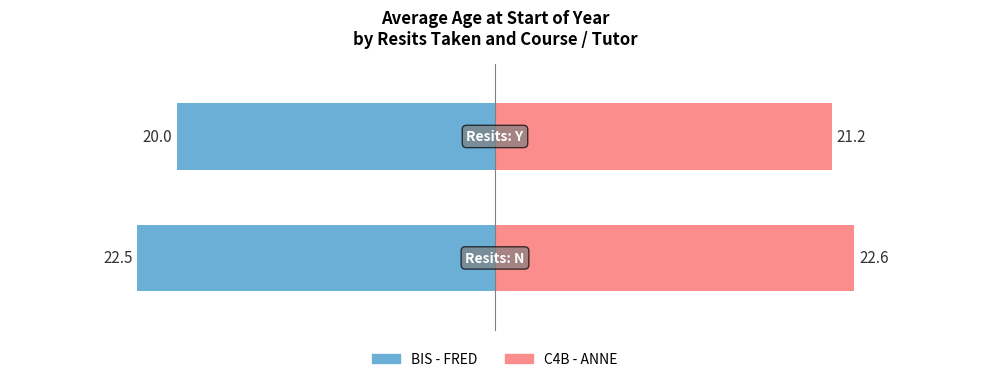

How many data points in C4B - ANNE are above 22?

1